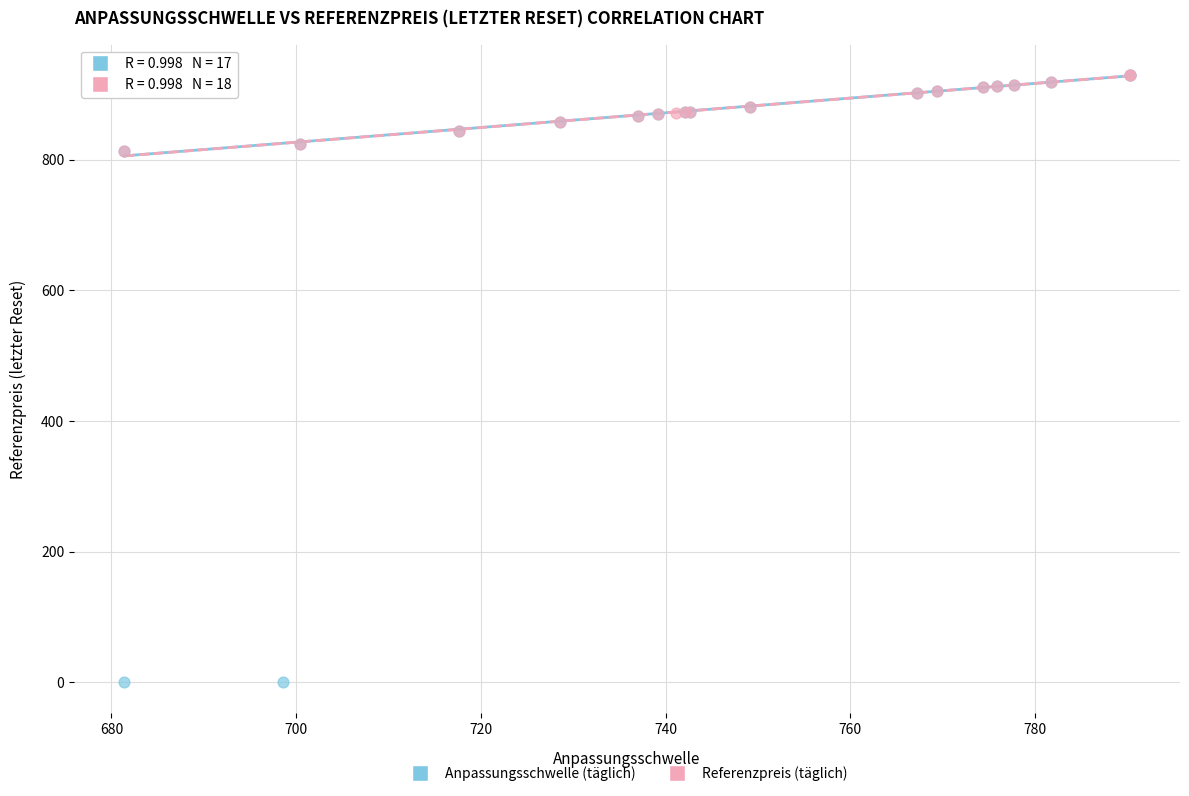

Which series contains the lowest Y value?

Anpassungsschwelle (täglich)